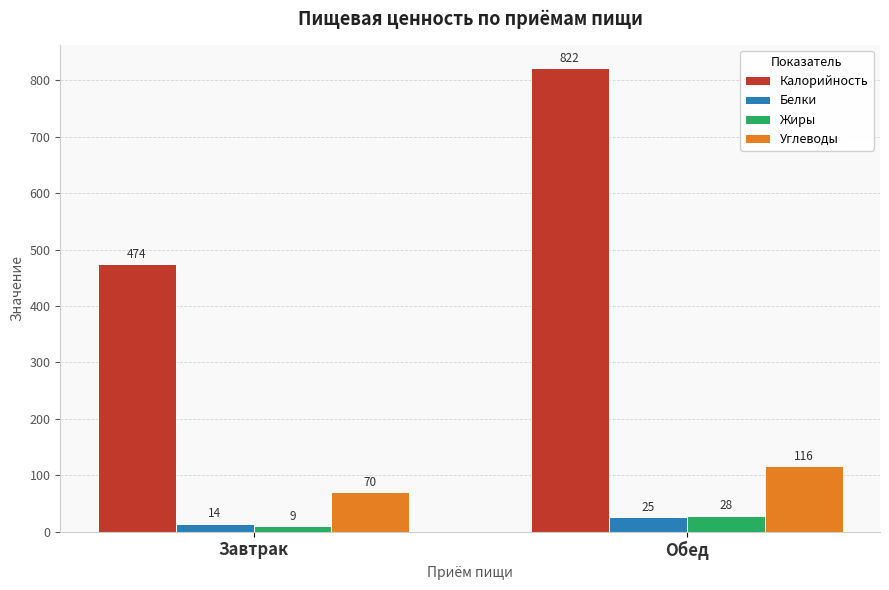

What is the label of the 2nd bar from the left?

Обед